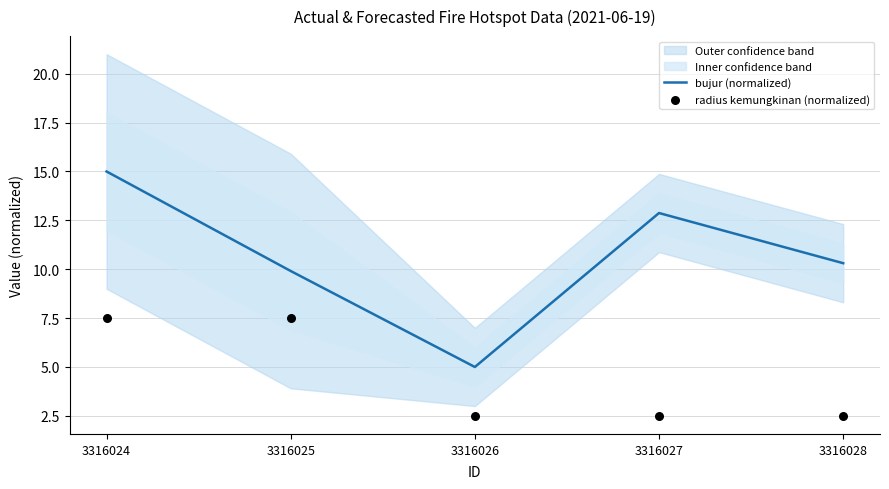

Is the value of radius kemungkinan (normalized) at 3316028 greater than the value of bujur (normalized) at 3316025?

No